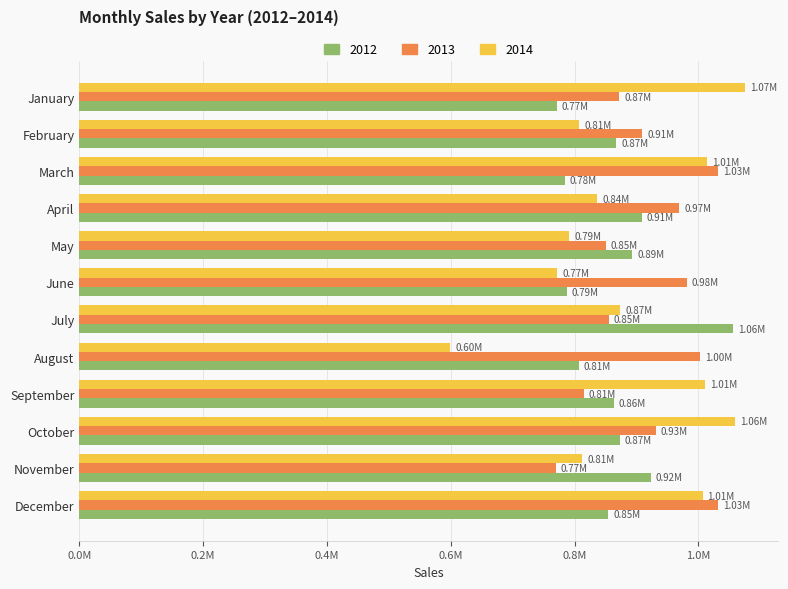

At which category does the chart reach its minimum across all series?

August